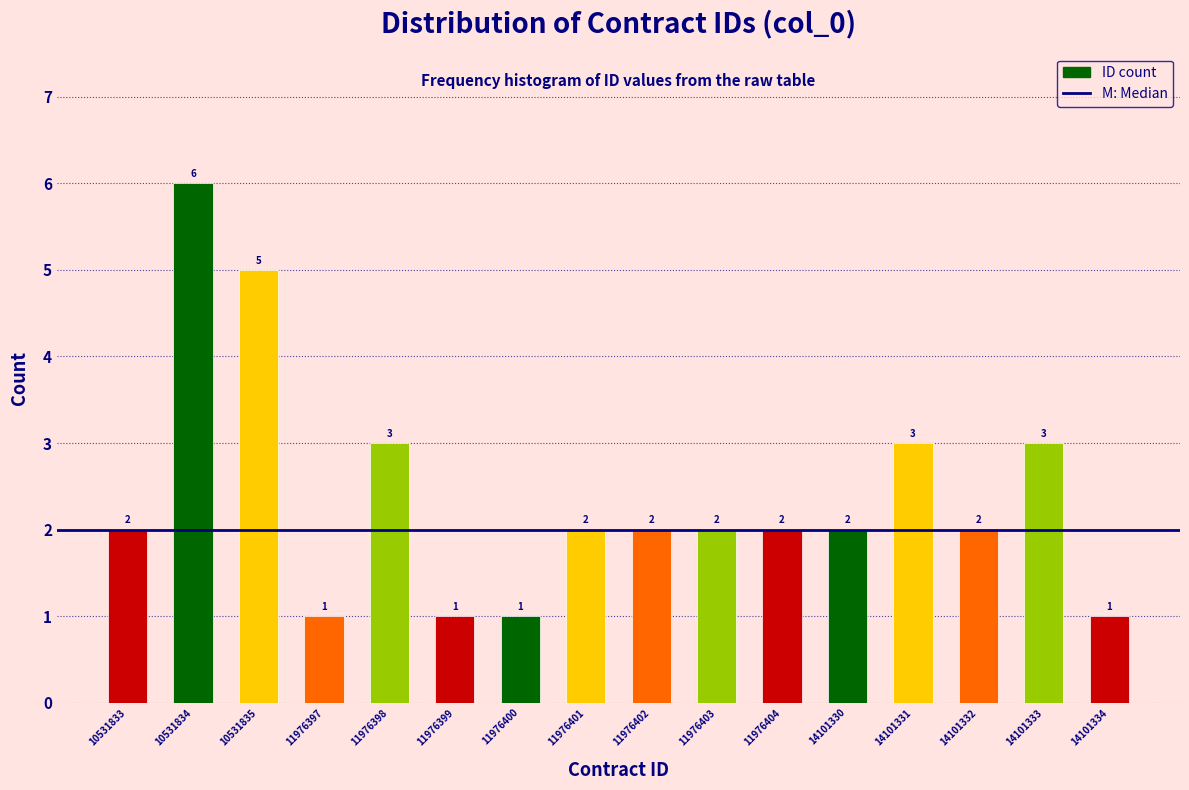

Reading left to right, list all the values displayed in this chart.

10531833=2	10531834=6	10531835=5	11976397=1	11976398=3	11976399=1	11976400=1	11976401=2	11976402=2	11976403=2	11976404=2	14101330=2	14101331=3	14101332=2	14101333=3	14101334=1